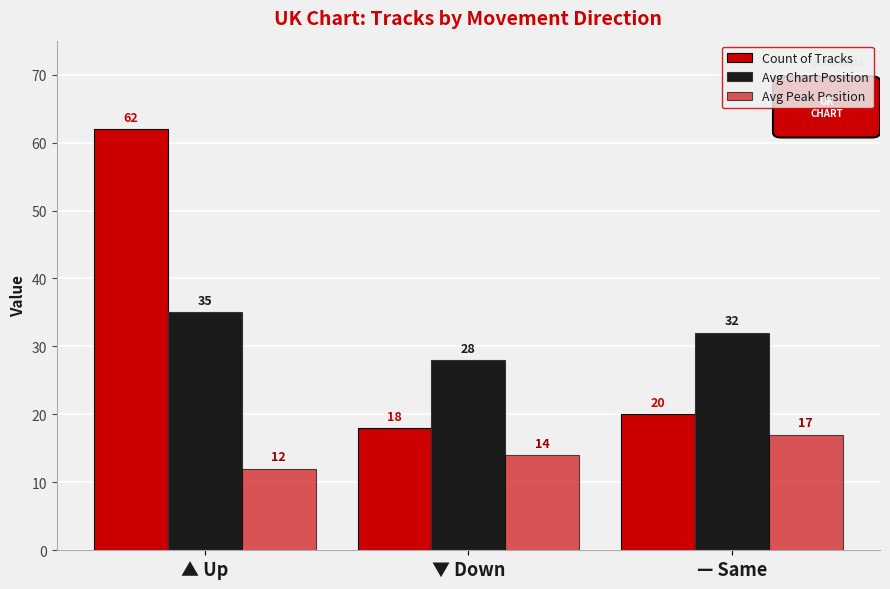

How many bars are there in total?

9